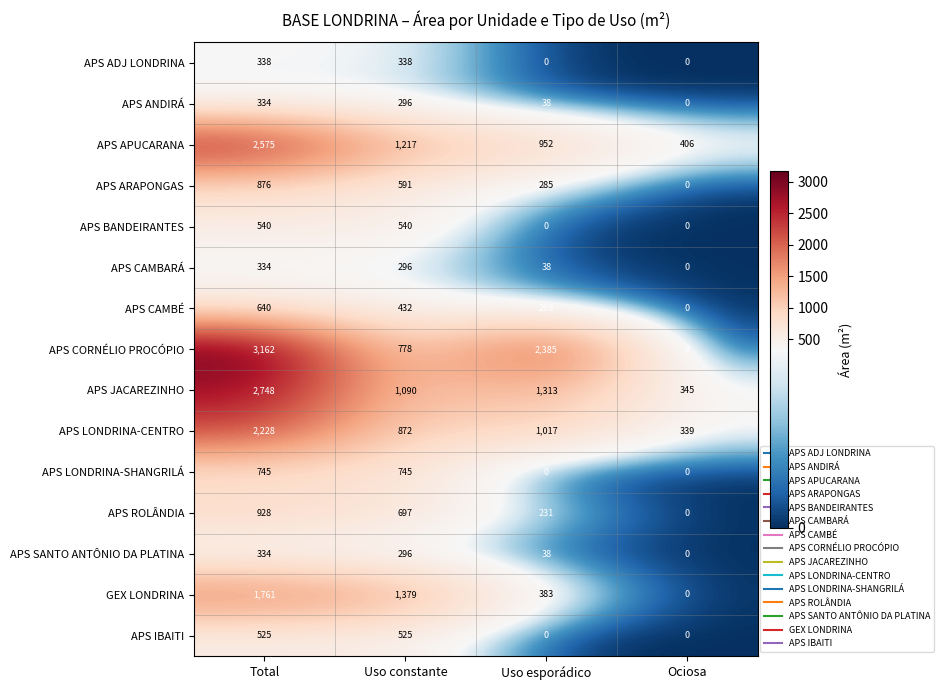

Which series has the widest spread of values?

APS CORNÉLIO PROCÓPIO